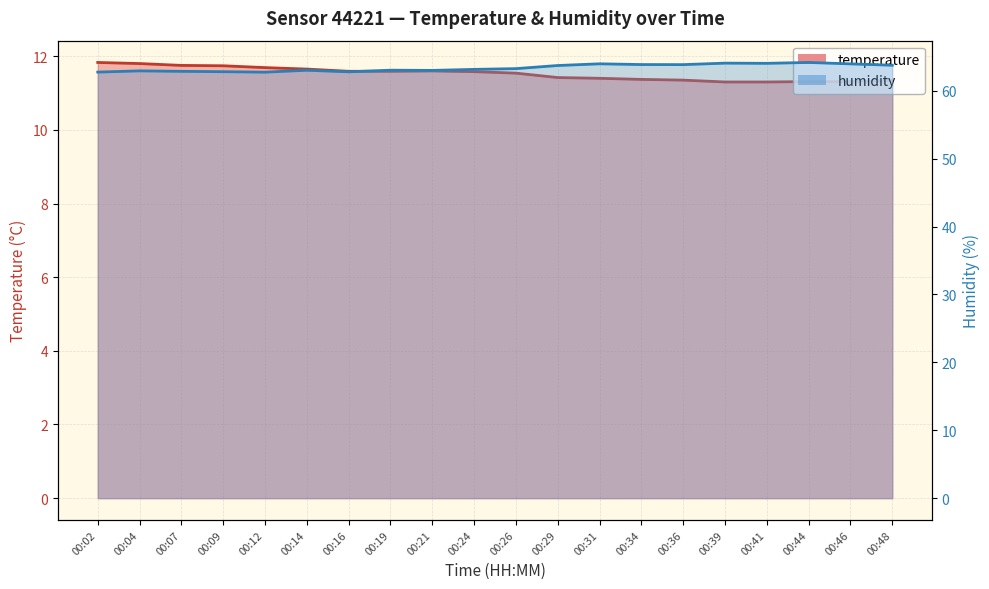

Which has a higher value, 00:44 or 00:39?

00:44